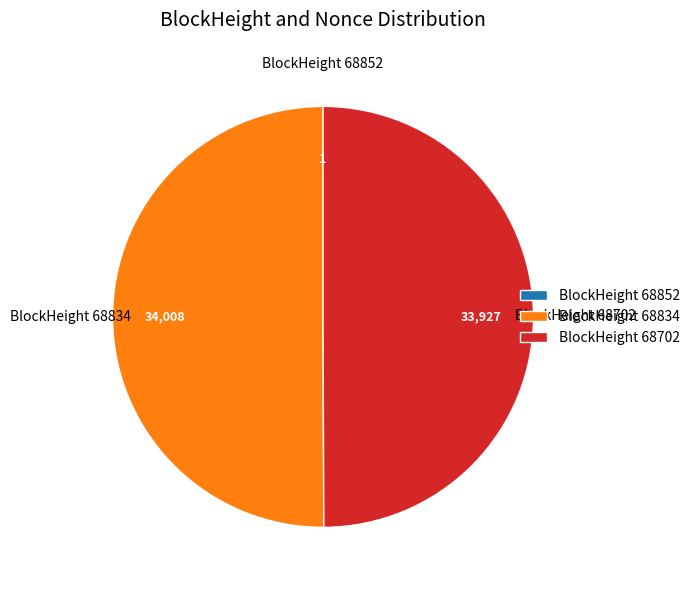

What is the ratio of the value at BlockHeight 68834 to the value at BlockHeight 68702?

1.0